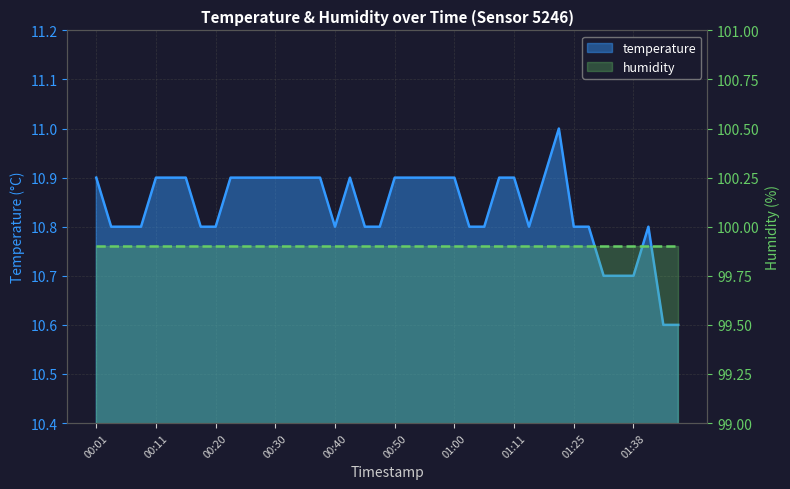

Which category has the lowest value across all series?

01:43